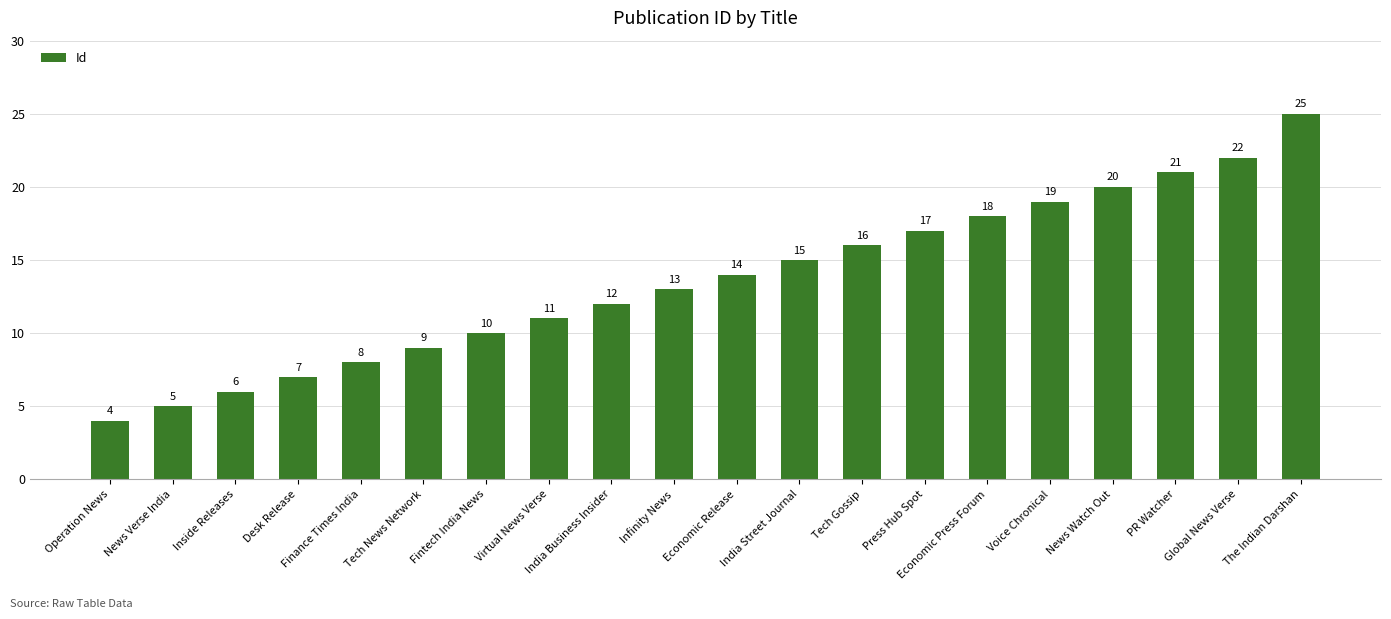

What is the smallest value displayed?

4